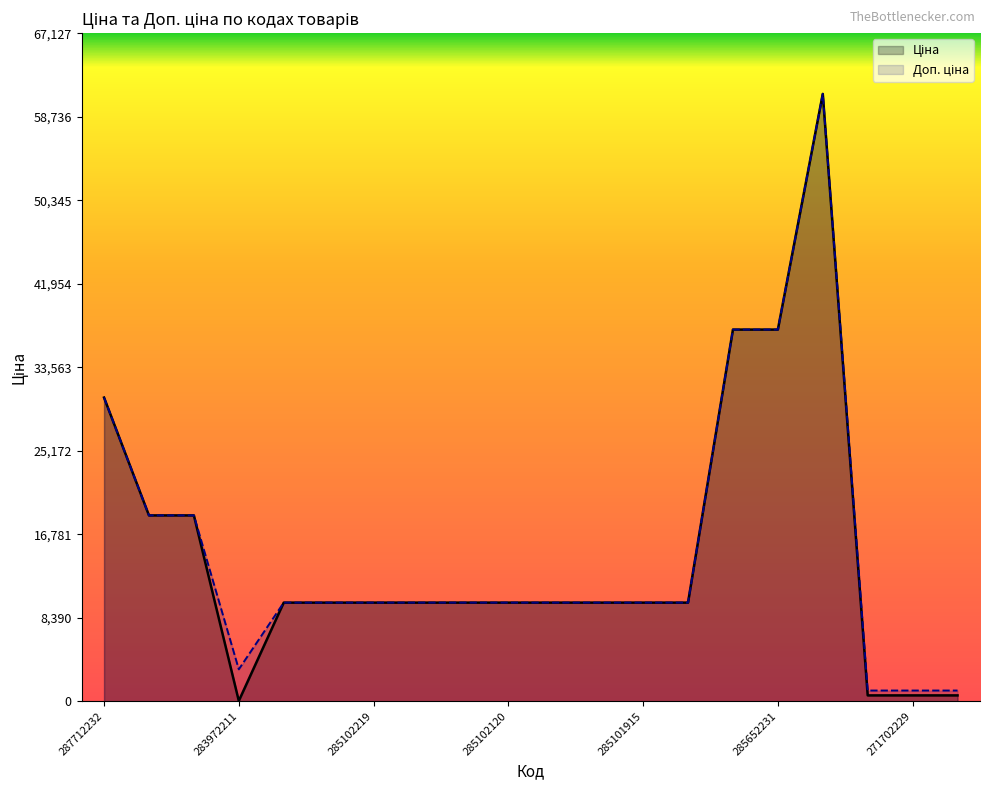

How many lines are shown in the chart?

2